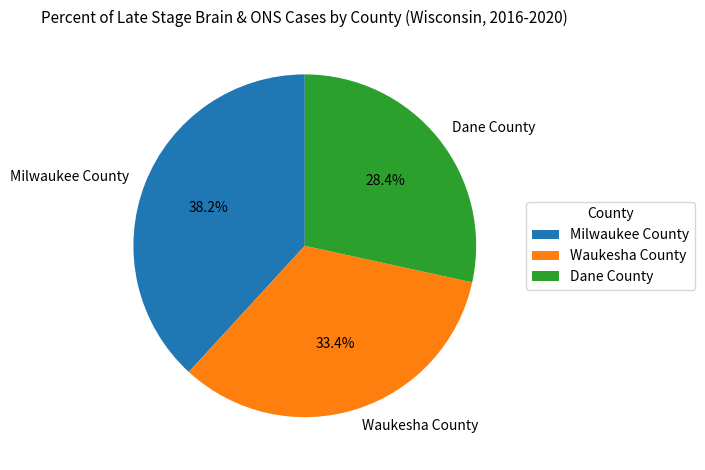

Combined, do Dane County and Waukesha County account for over 50%?

Yes